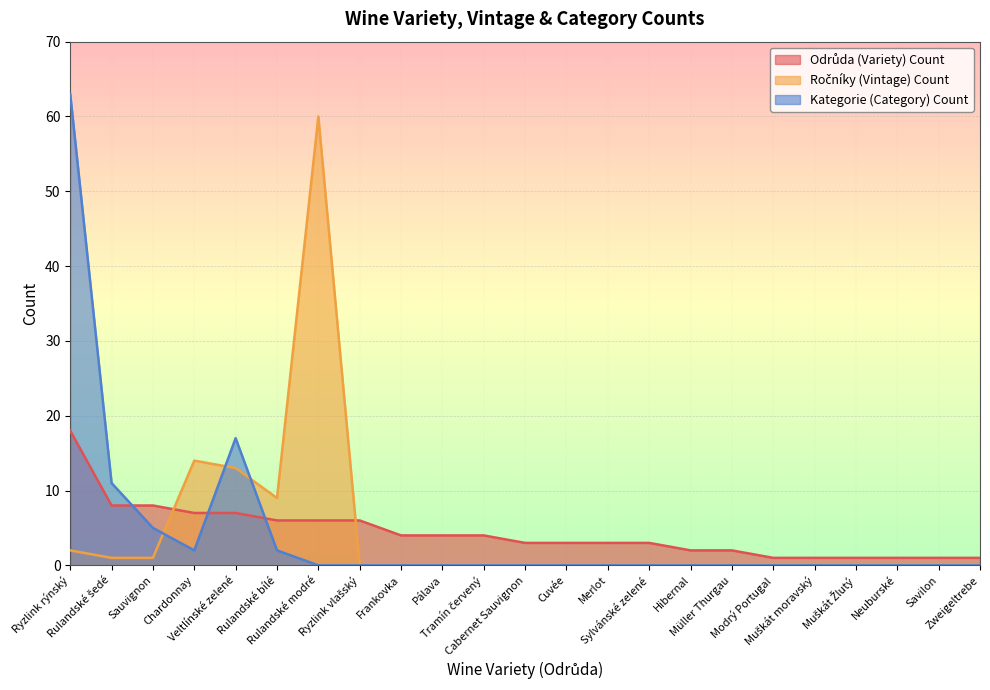

Between which two adjacent categories do Odrůda (Variety) Count and Kategorie (Category) Count first intersect?

Rulandské šedé and Sauvignon